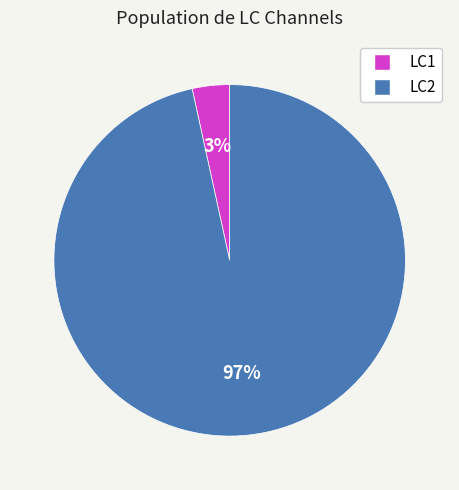

How many segments does this pie chart have?

2